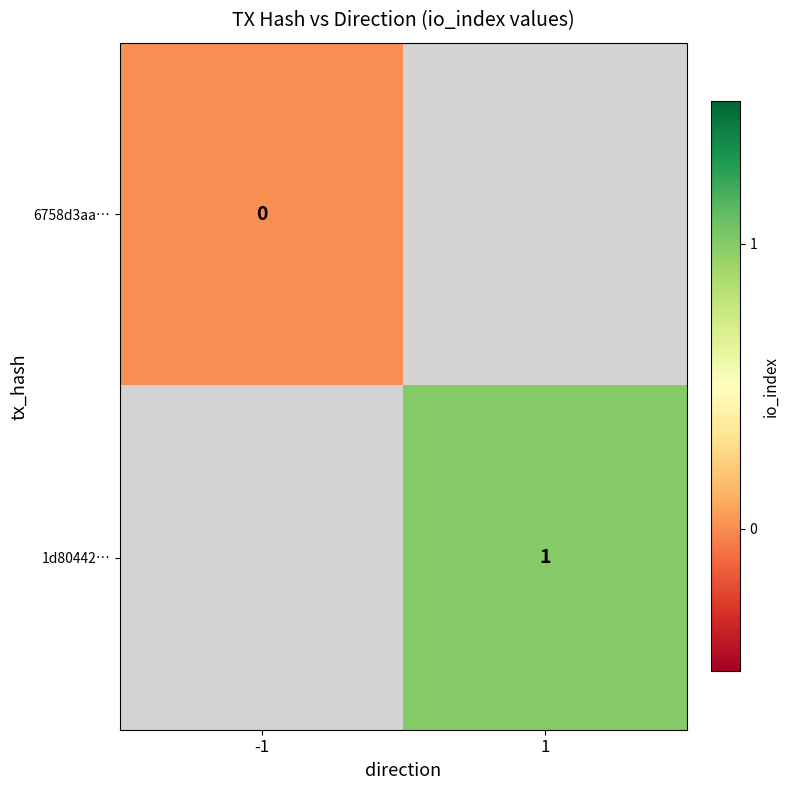

The 1d80442… series shows 1 at 1. True or false?

True